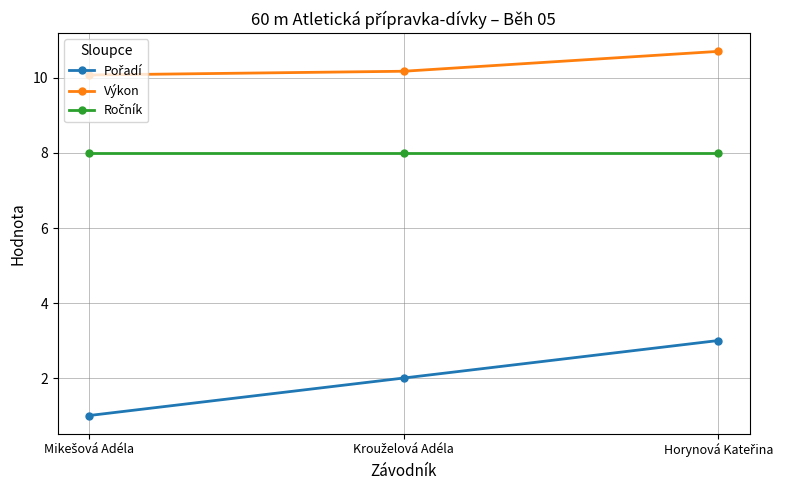

At how many categories does at least one series exceed 5?

3